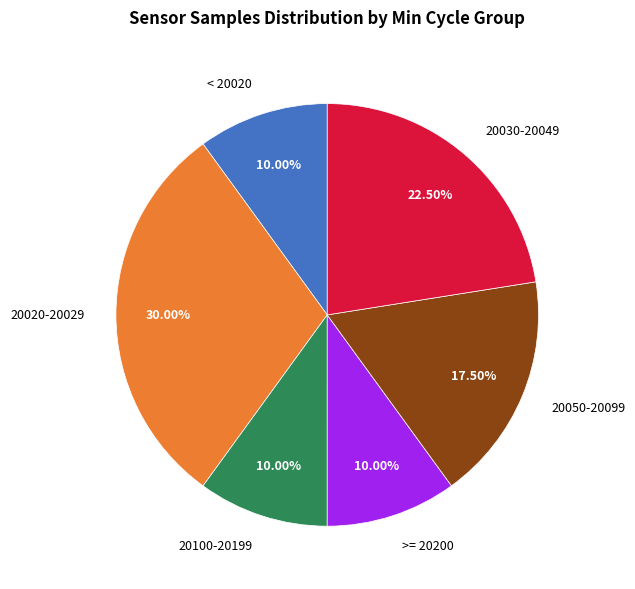

Which has a higher value, 20020-20029 or 20050-20099?

20020-20029